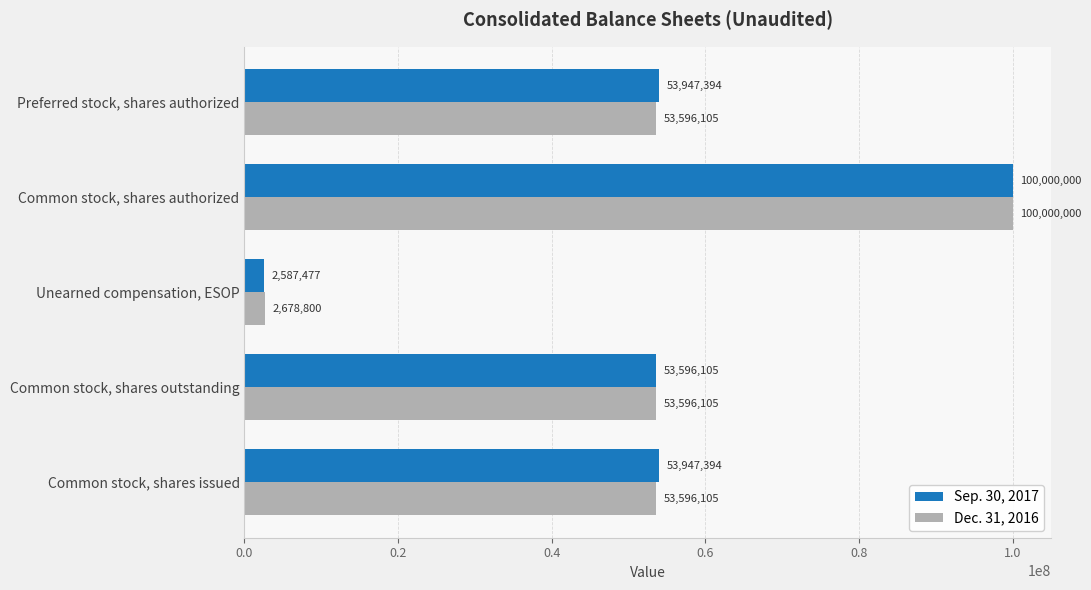

Which series has the widest spread of values?

Sep. 30, 2017